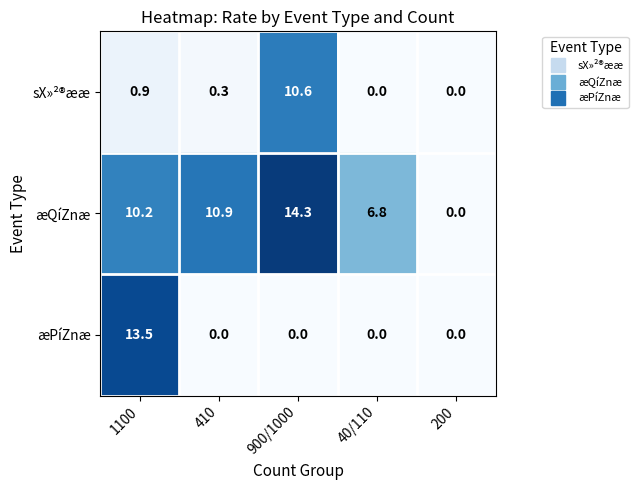

Reading left to right, extract all data points from this chart.

sX»²®ææ: 1100=0.9	410=0.3	900/1000=10.6	40/110=0.0	200=0.0
æQíZnæ: 1100=10.2	410=10.9	900/1000=14.3	40/110=6.8	200=0.0
æPíZnæ: 1100=13.5	410=0.0	900/1000=0.0	40/110=0.0	200=0.0